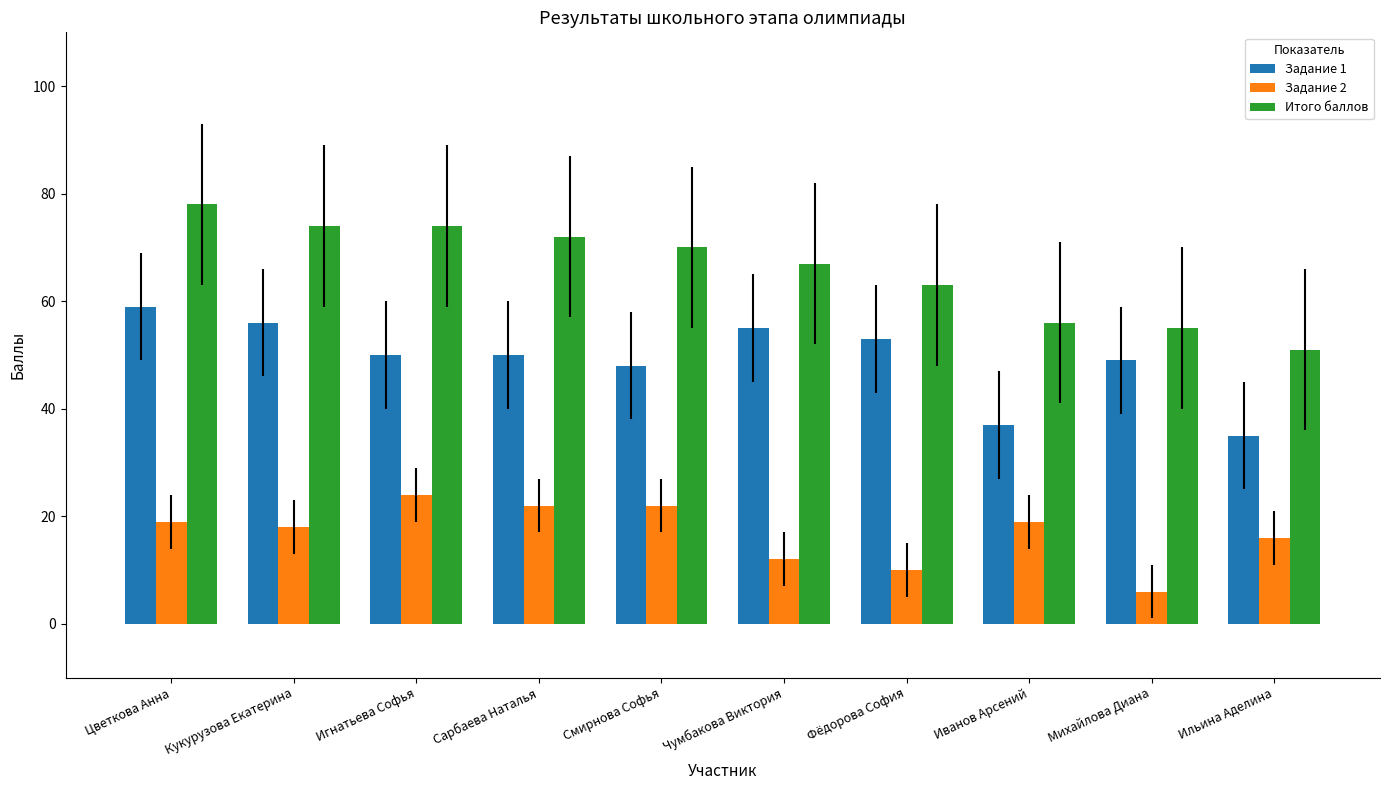

Which series has the widest spread of values?

Итого баллов